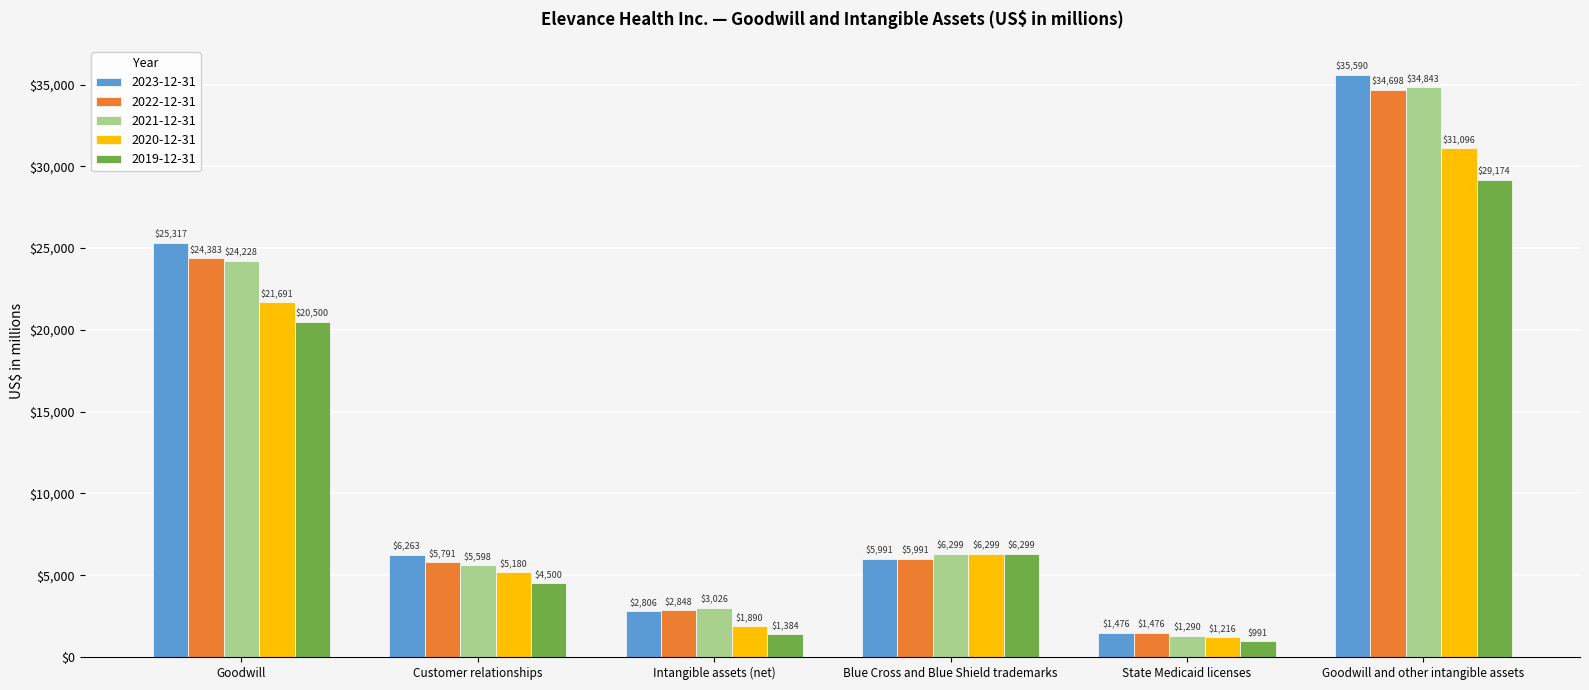

What is the sum of all 2022-12-31 values?

75187